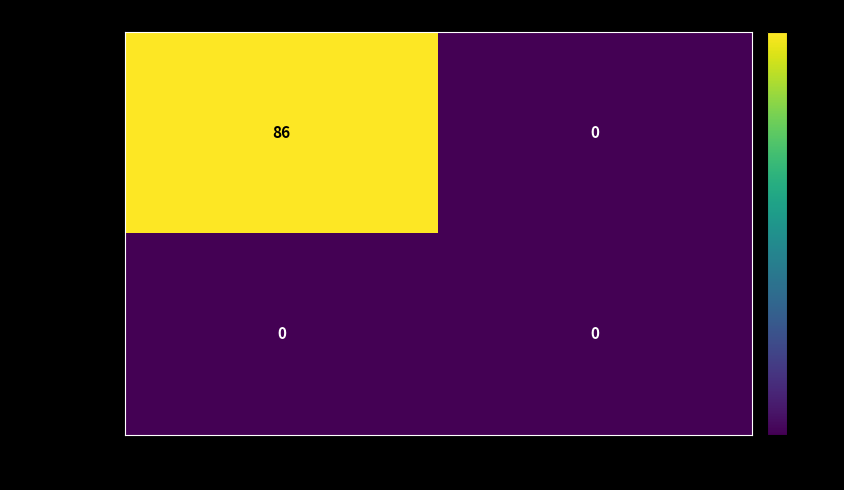

Rank the series by their average value, from lowest to highest.

172fbe0601c7…, 7f0c71d62368…